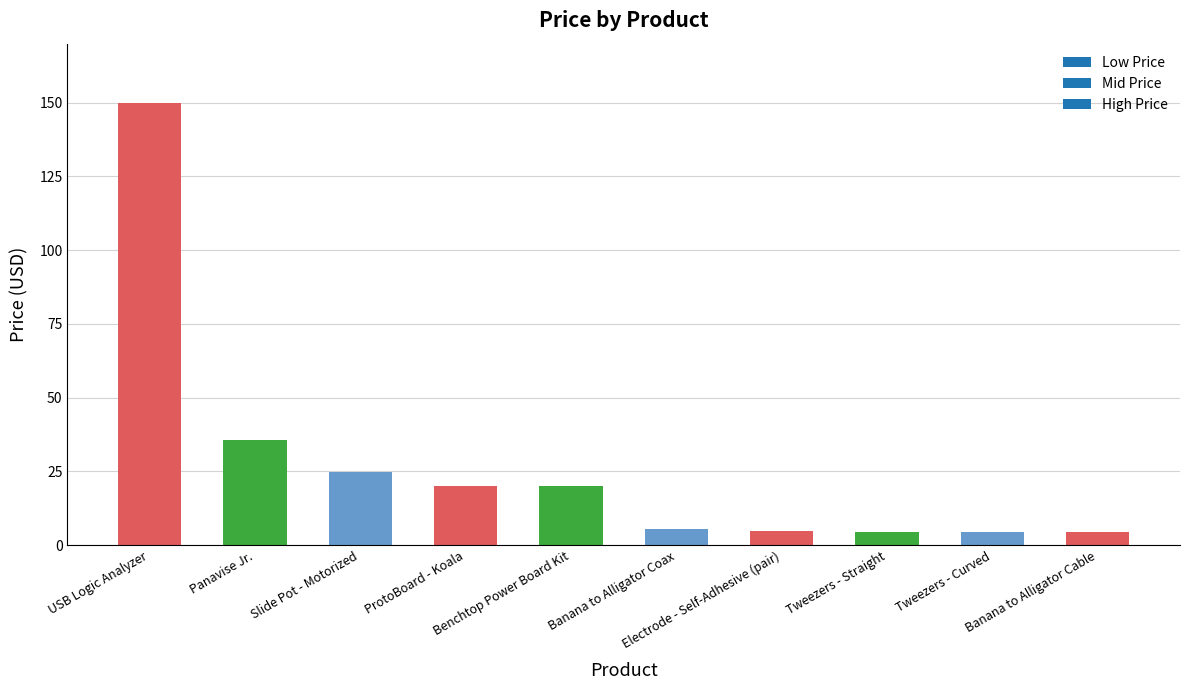

What is the average value?

27.4